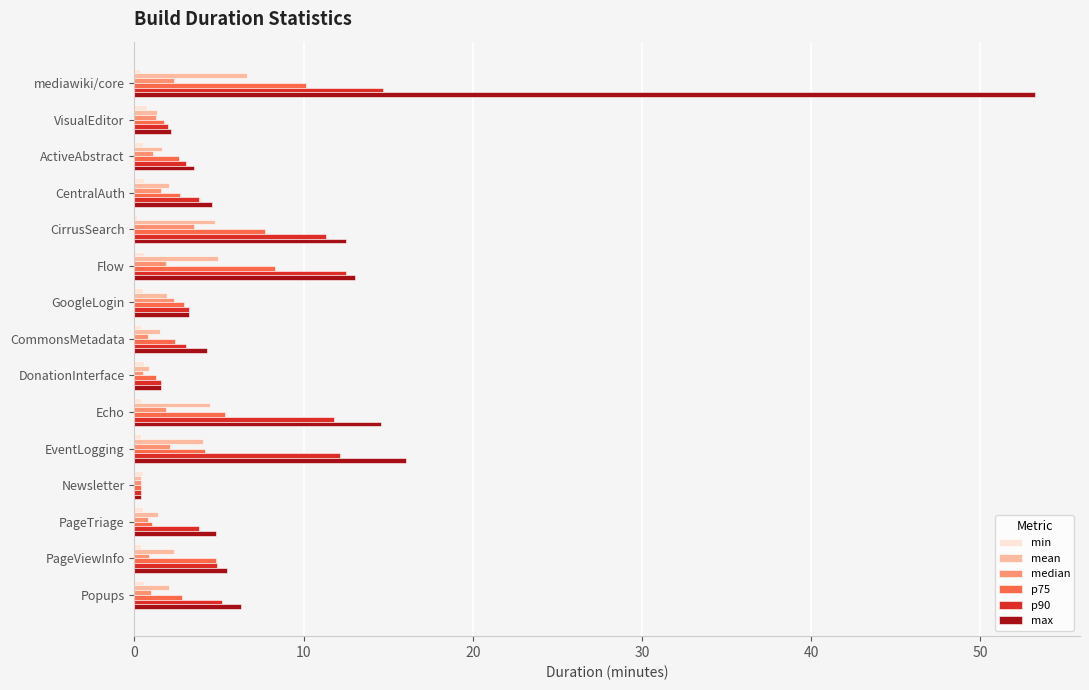

Between mediawiki/core and ActiveAbstract, which series saw the biggest shift?

max